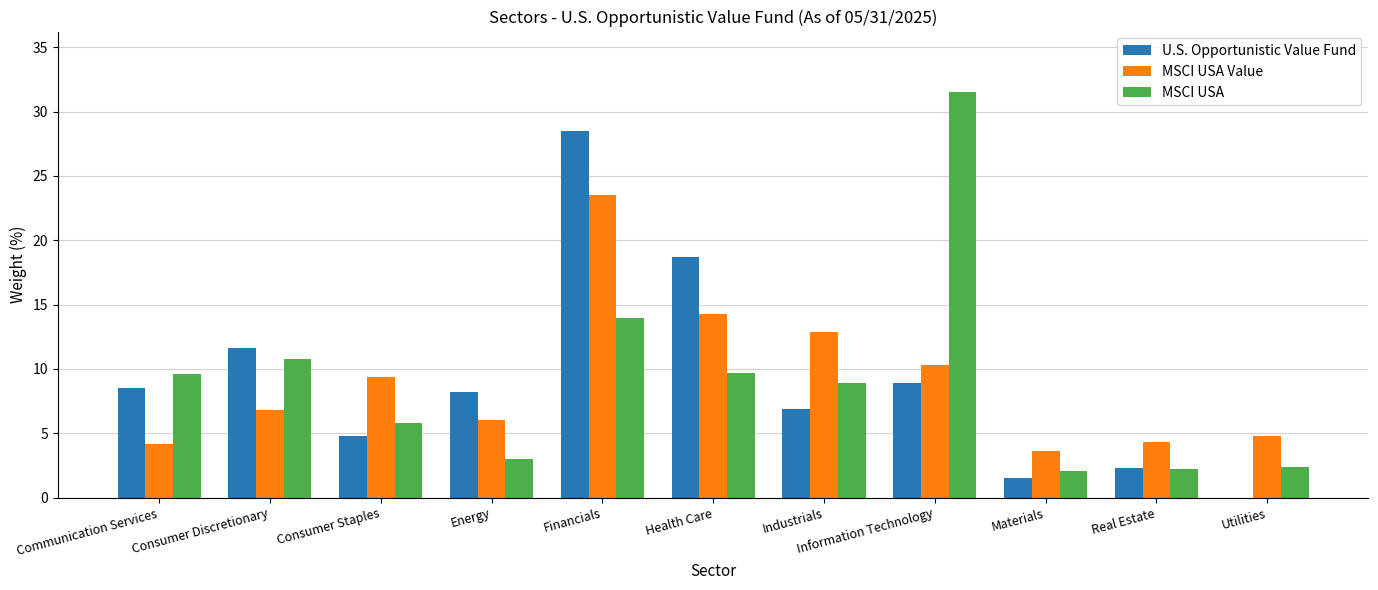

What are all the series names shown in the legend?

U.S. Opportunistic Value Fund, MSCI USA Value, MSCI USA